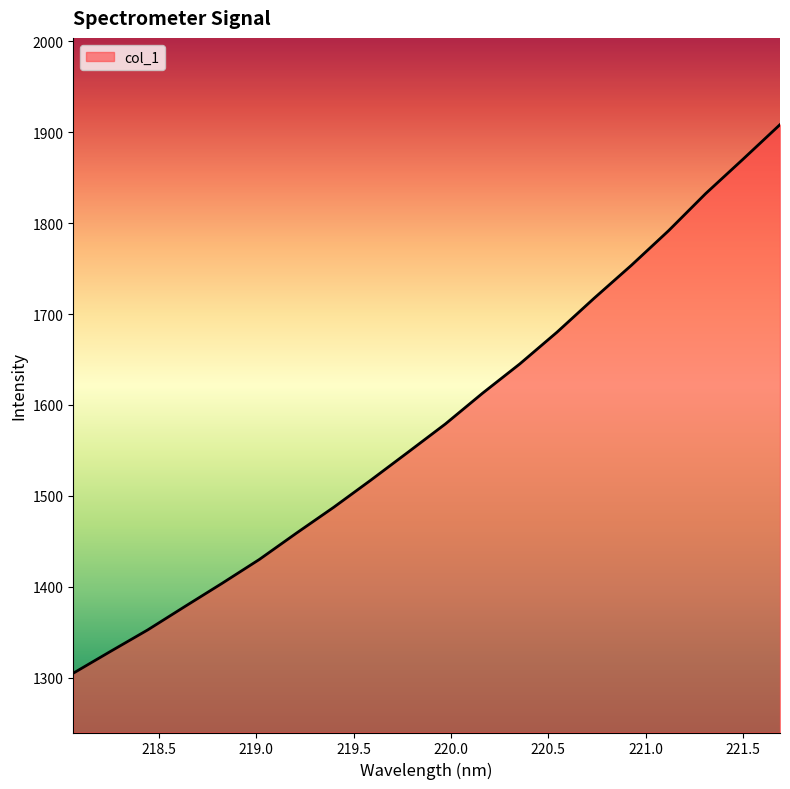

How many lines are shown in the chart?

1